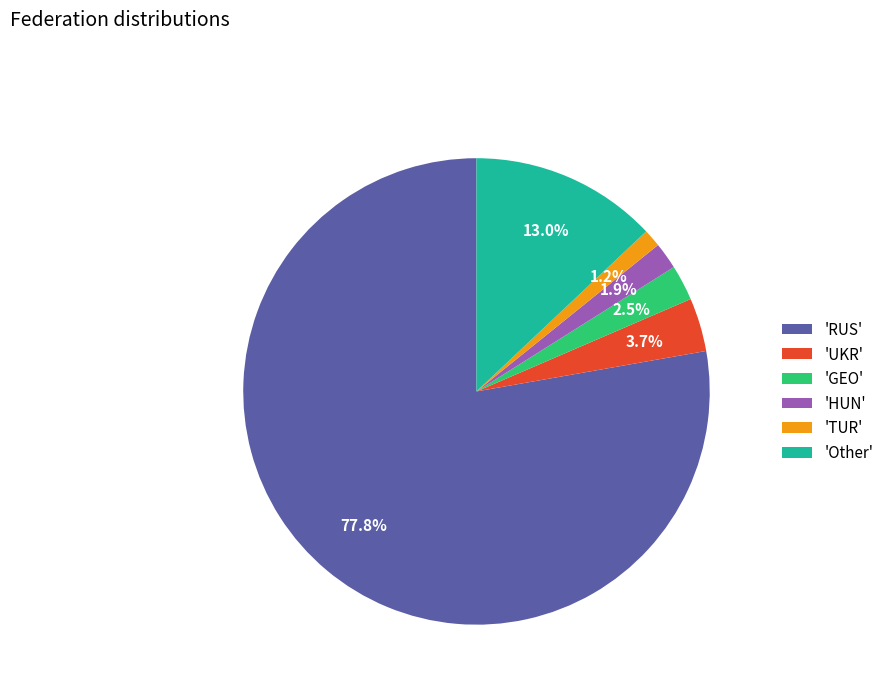

How much of the chart is everything except 'Other'?

87.0%